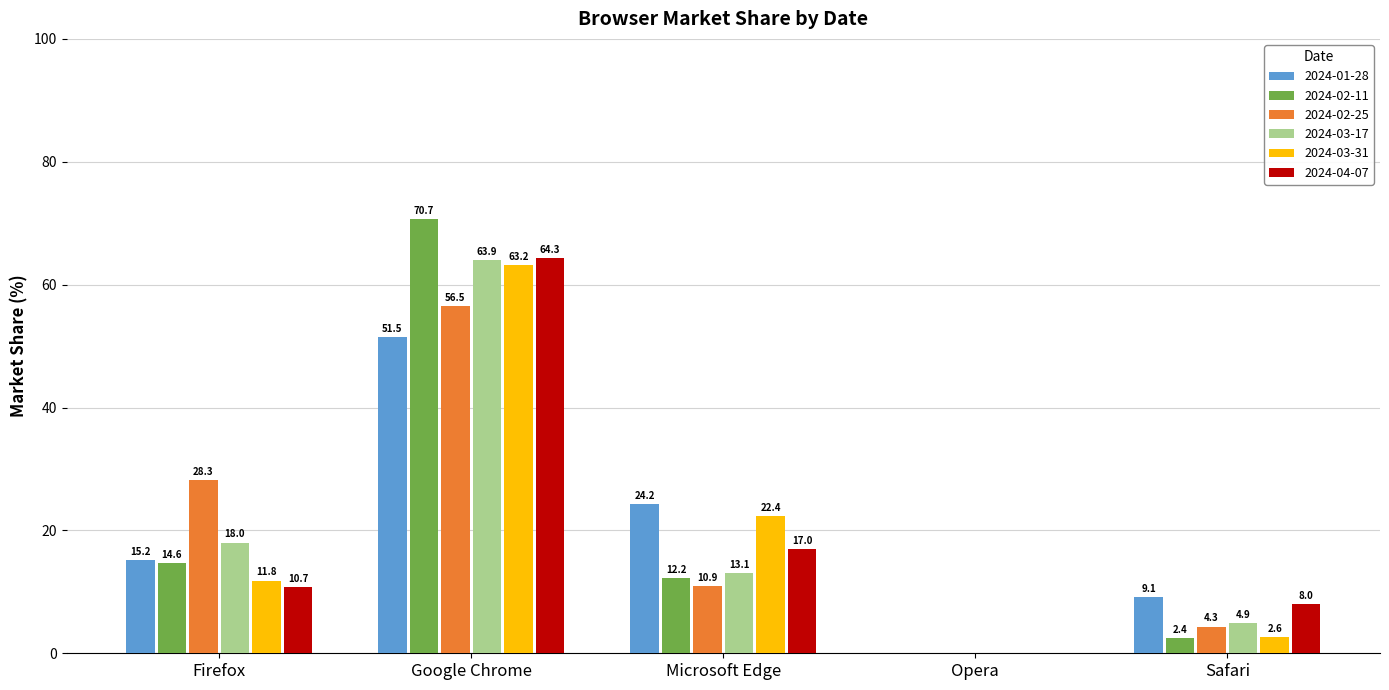

How many values in 2024-02-25 are above zero?

4